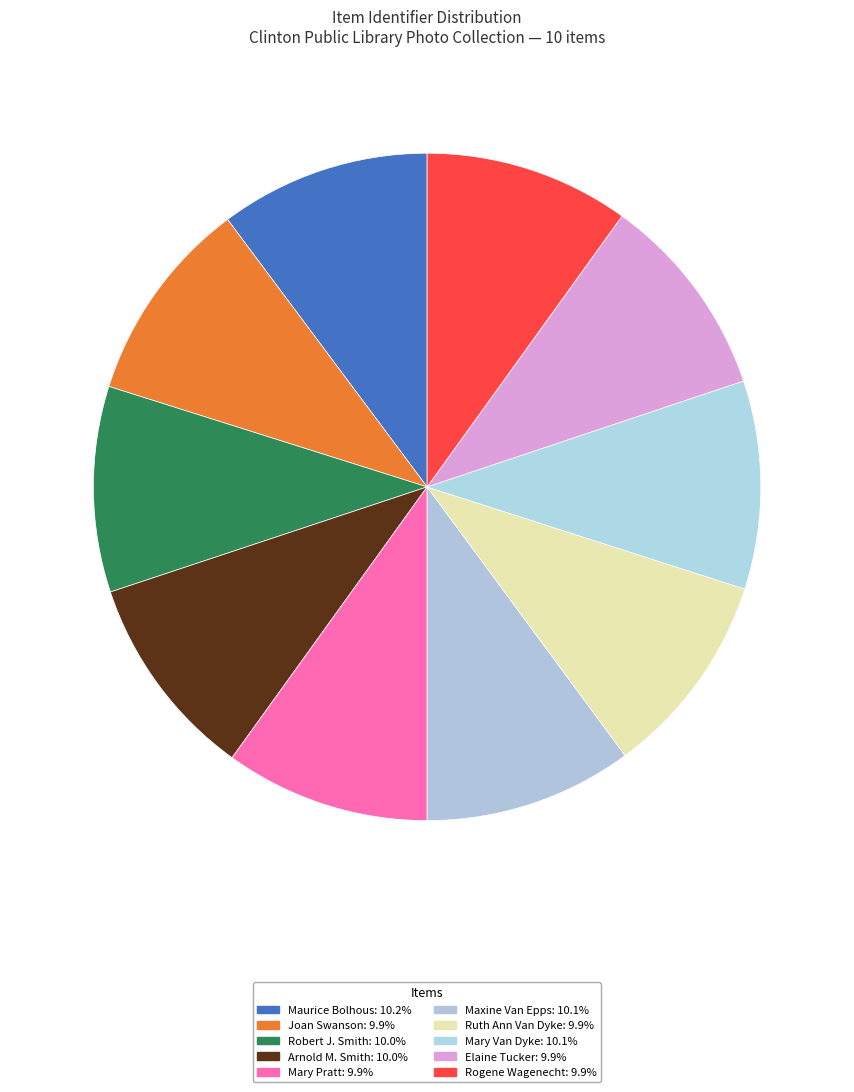

Combined, do Ruth Ann Van Dyke and Maxine Van Epps account for over 50%?

No